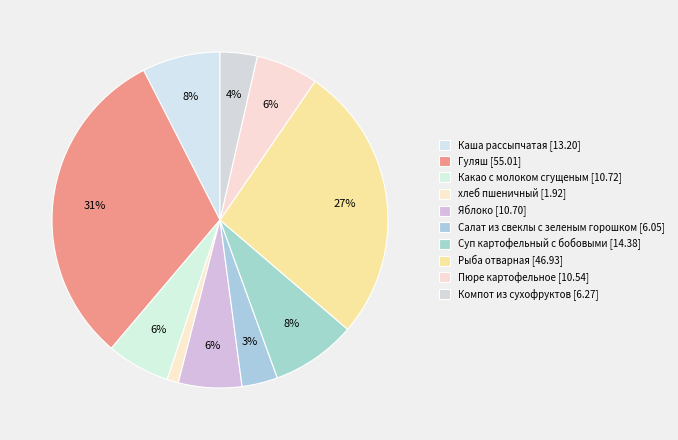

Is there any slice that represents more than half of the pie?

No